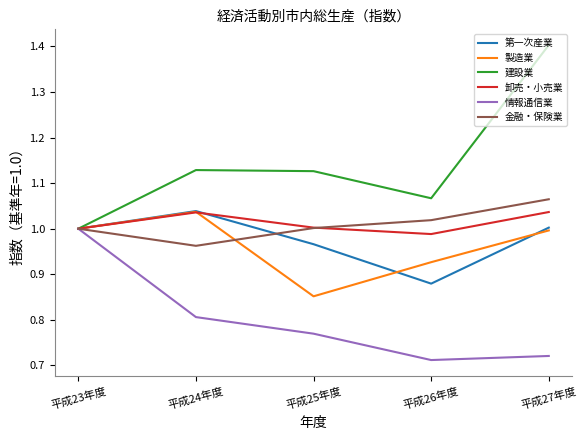

Is the value of 卸売・小売業 at 平成24年度 greater than the value of 製造業 at 平成26年度?

Yes